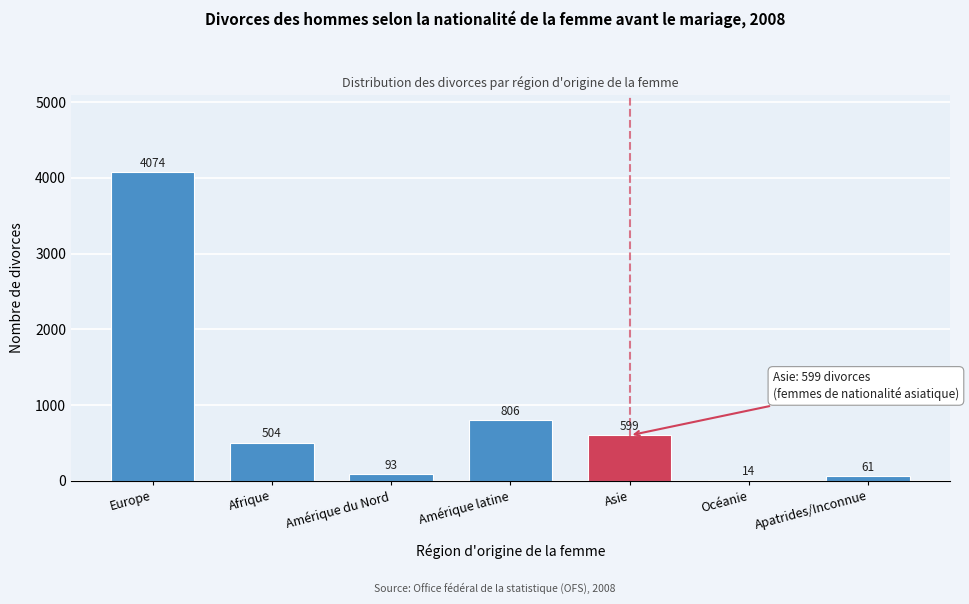

Reading left to right, extract all data points from this chart.

Europe=4074	Afrique=504	Amérique du Nord=93	Amérique latine=806	Asie=599	Océanie=14	Apatrides/Inconnue=61